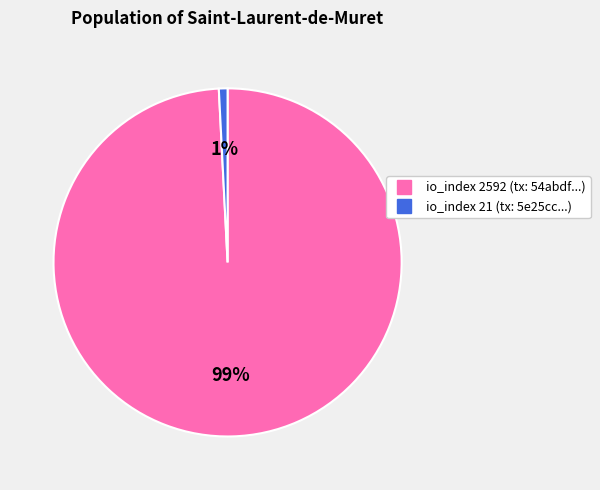

Is there any slice that represents more than half of the pie?

Yes